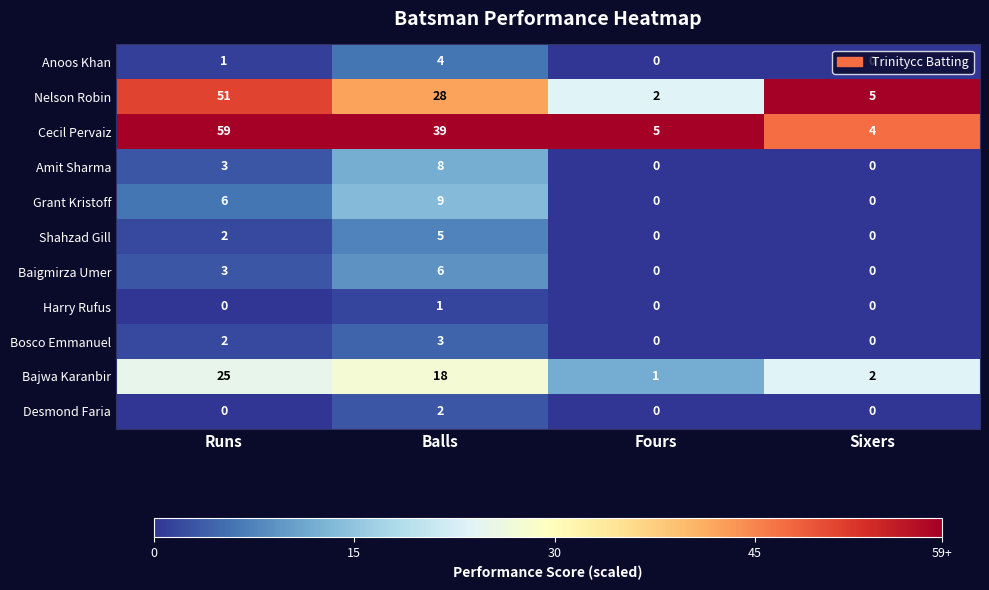

At which category is the sum across all series the highest?

Runs